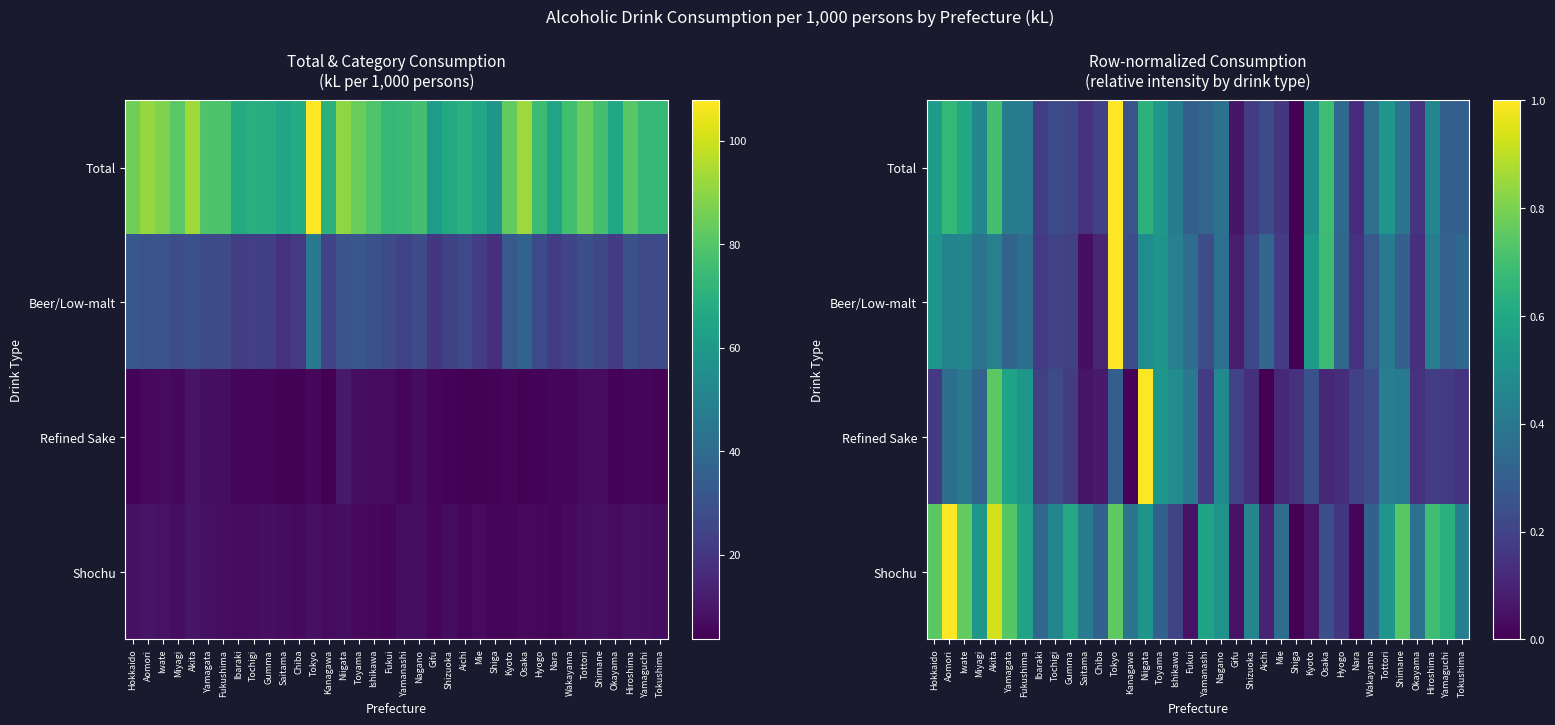

Which category has the lowest value across all series?

Shiga